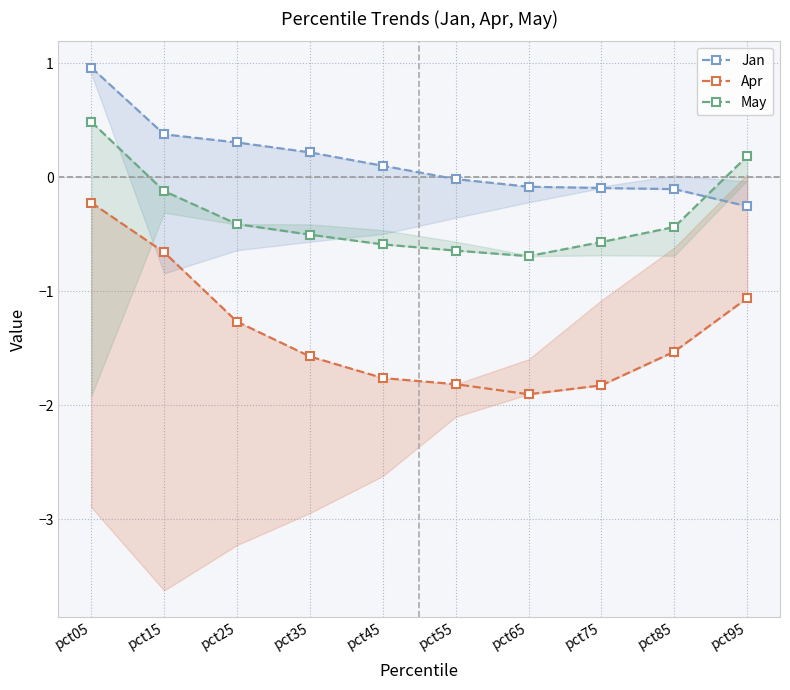

At which label does Jan reach its minimum?

pct95